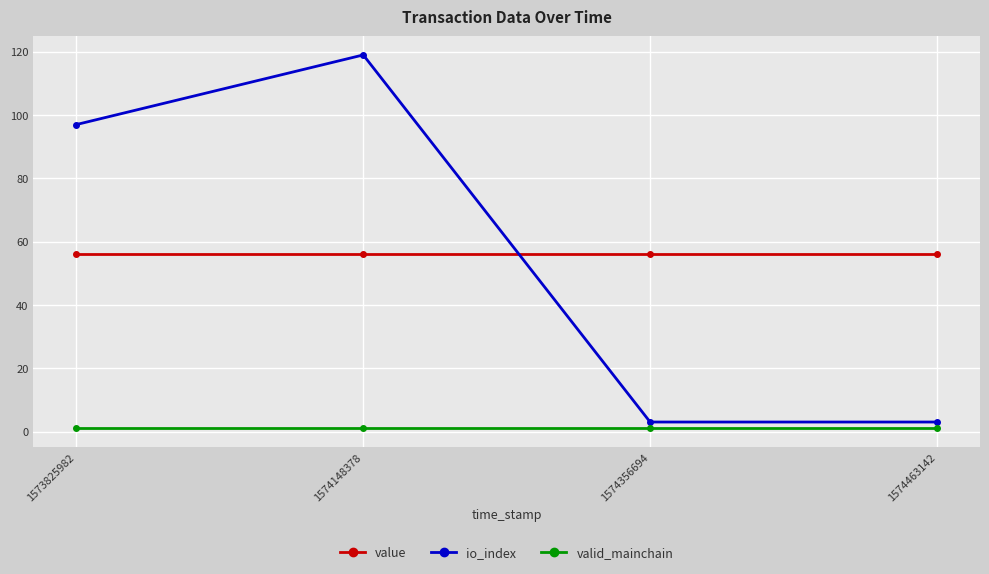

What are all the series names shown in the legend?

value, io_index, valid_mainchain